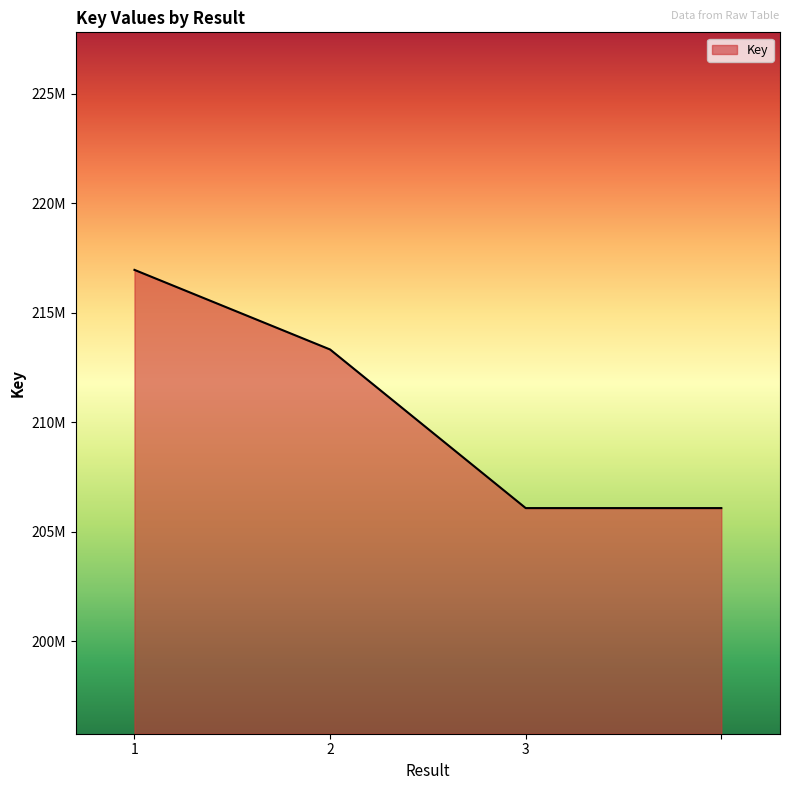

Is this an area chart (filled region under the line)?

Yes